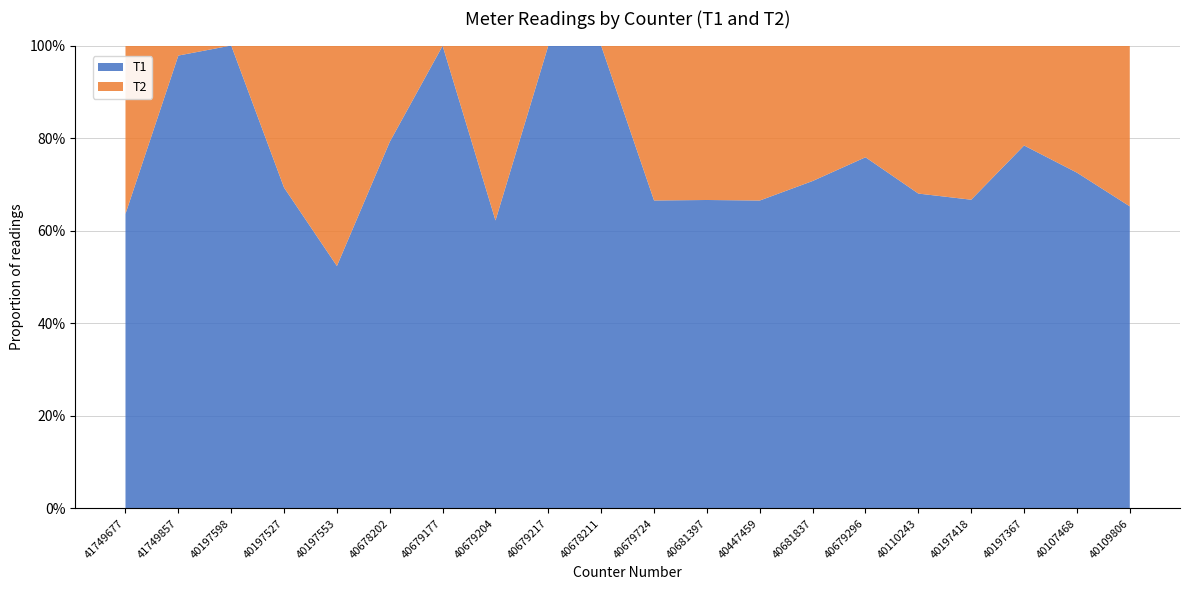

Reading right to left, list all the values displayed in this chart.

T1: 40109806=2943.5	40107468=11245.8	40197367=2073.2	40197418=2732.8	40110243=13980.0	40679296=438.7	40681837=947.7	40447459=2991.6	40681397=732.2	40679724=2822.4	40678211=6.2	40679217=15.4	40679204=1248.2	40679177=6.6	40678202=1741.7	40197553=59.1	40197527=9698.3	40197598=8.4	41749857=72.0	41749677=2576.8
T2: 40109806=1567.1	40107468=4257.0	40197367=570.9	40197418=1364.9	40110243=6572.3	40679296=139.6	40681837=392.1	40447459=1505.7	40681397=366.6	40679724=1419.9	40678211=0.0	40679217=0.0	40679204=758.1	40679177=0.0	40678202=457.4	40197553=53.7	40197527=4295.4	40197598=0.0	41749857=1.6	41749677=1472.0